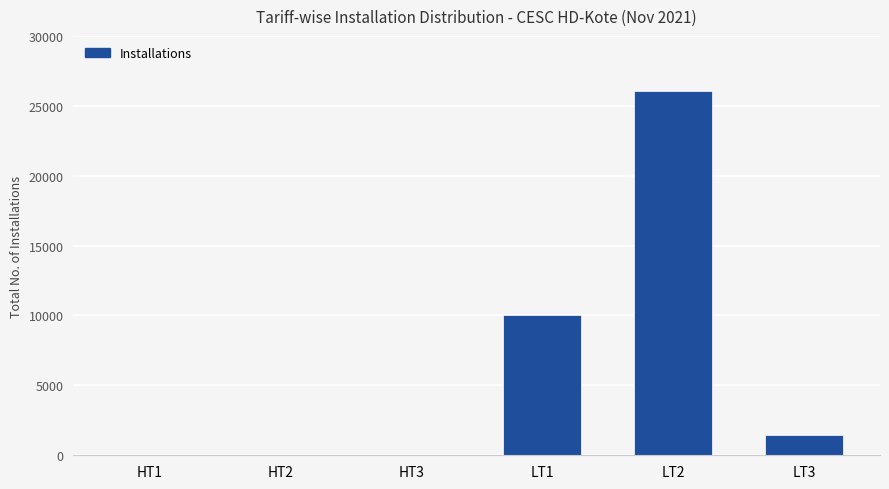

What is the greatest value displayed?

26033